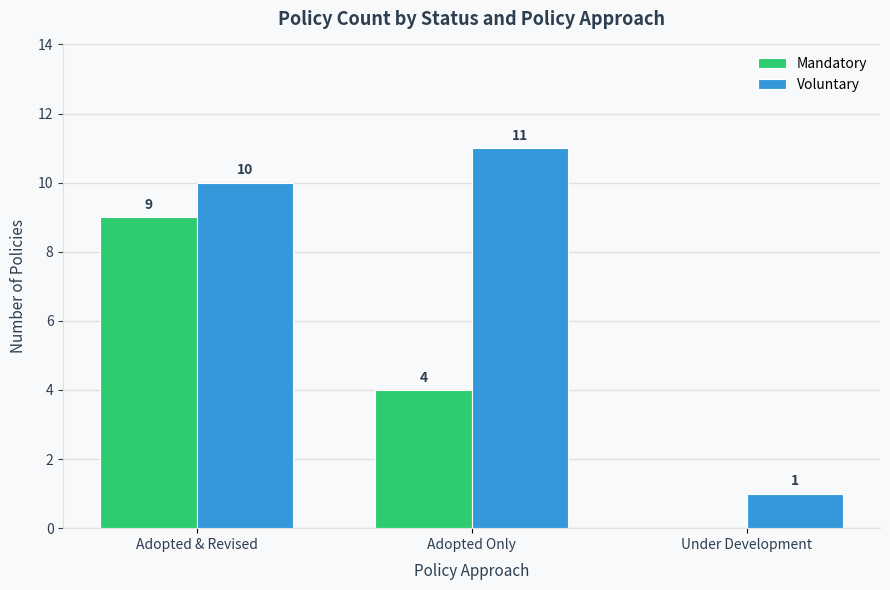

What is the maximum value for Mandatory?

9